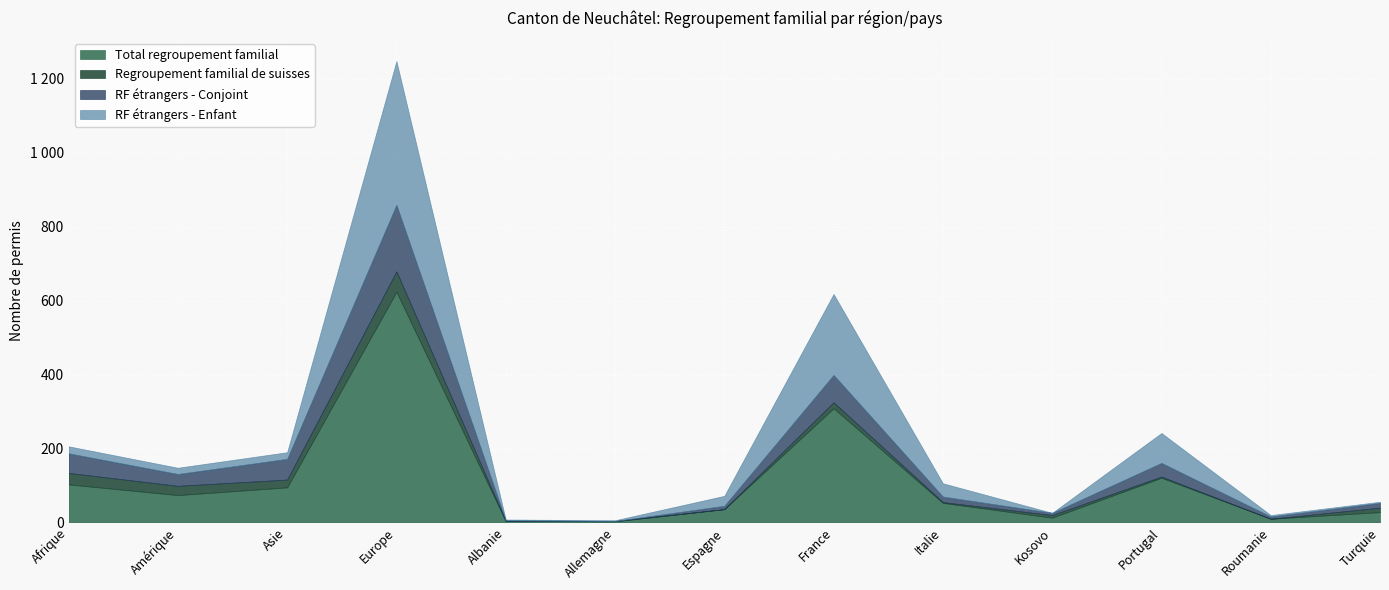

Which category has the highest value across all series?

Europe